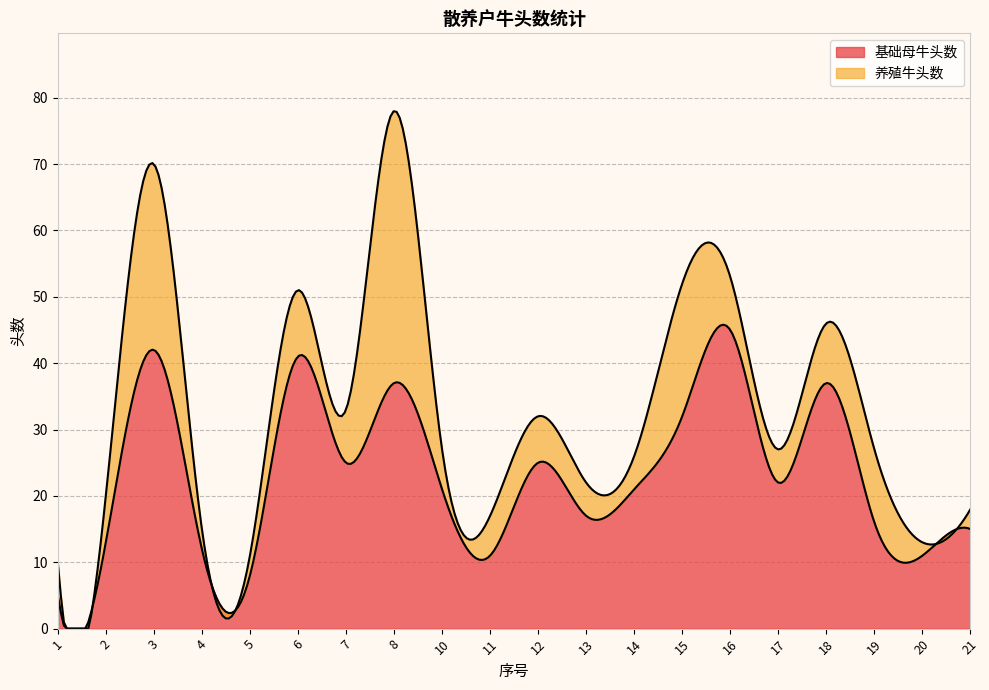

True or false: 基础母牛头数 and 养殖牛头数 cross at least once.

False